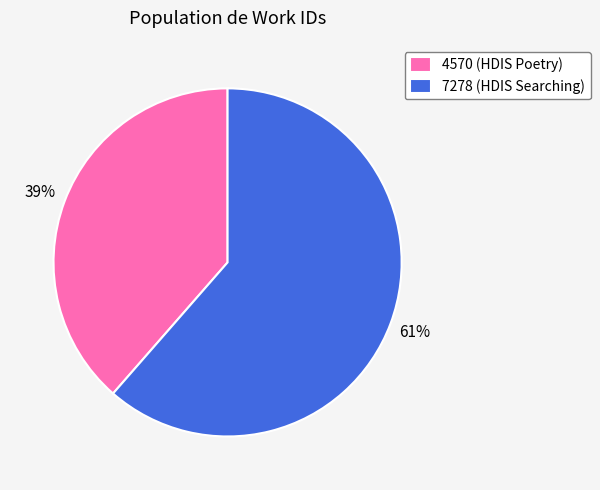

What is the largest slice in the pie chart?

7278